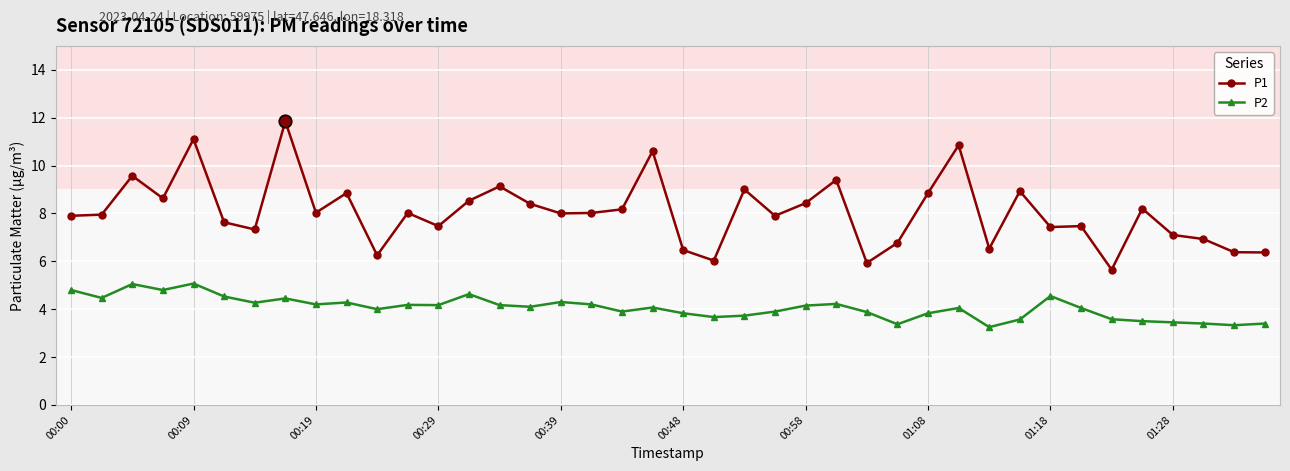

List the series in order of their peak value, lowest first.

P2, P1